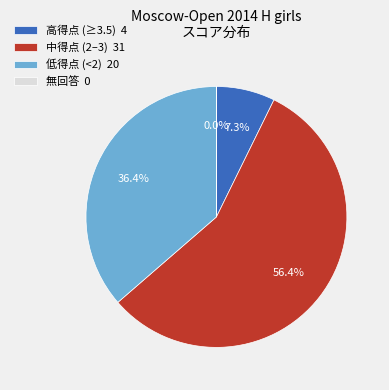

What is the ratio of the value at 中得点 (2–3) 31 to the value at 低得点 (<2) 20?

1.5